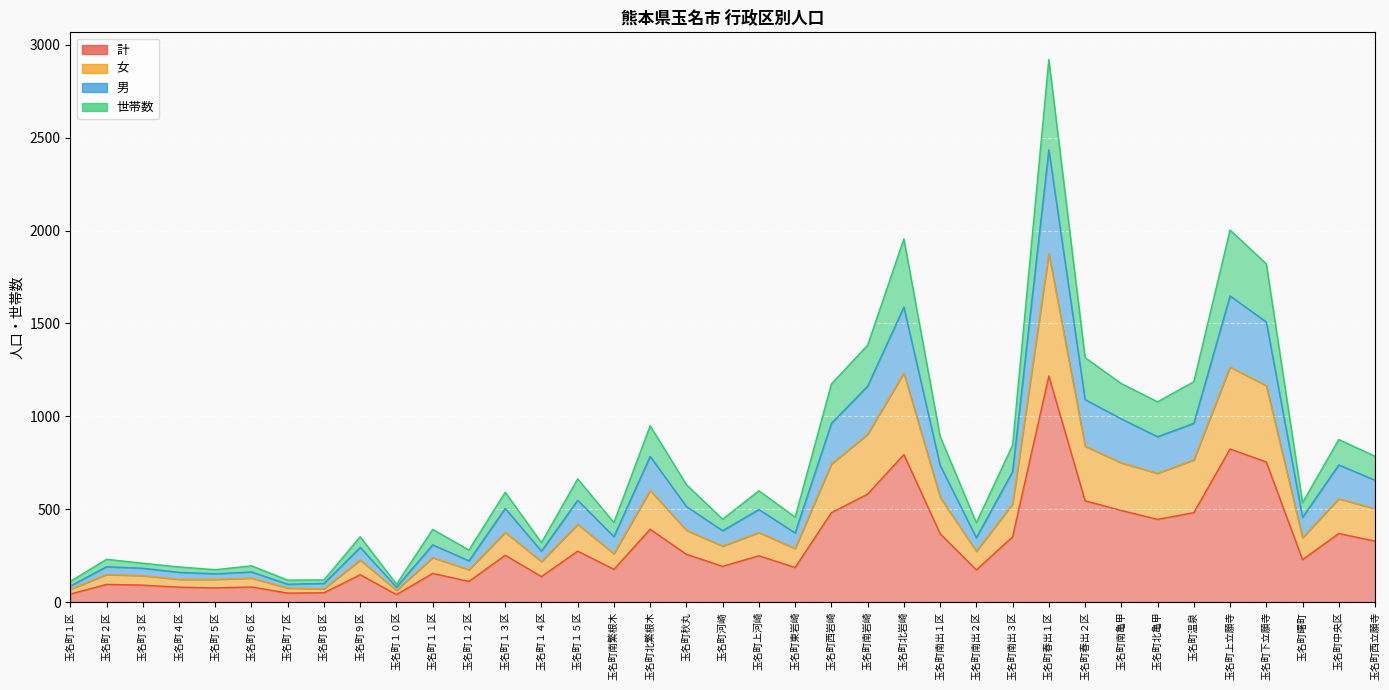

True or false: 女 and 男 cross at least once.

False